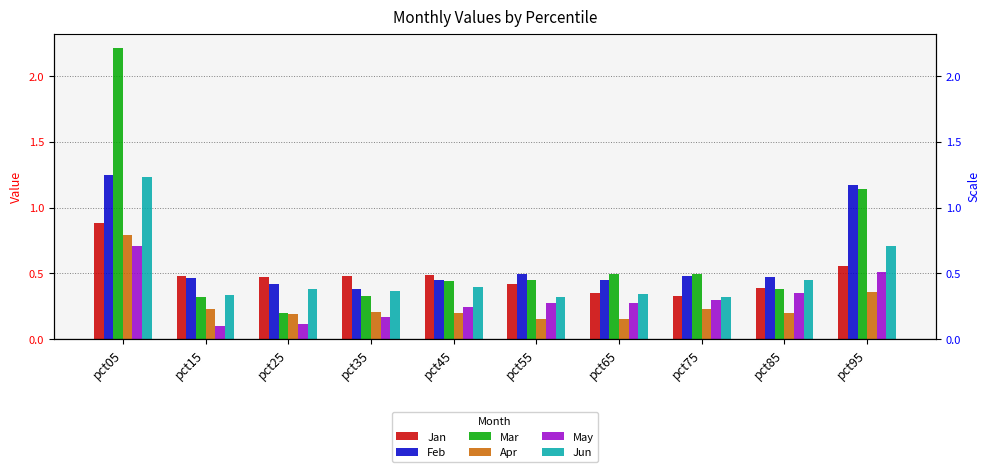

Which series has the widest spread of values?

Mar